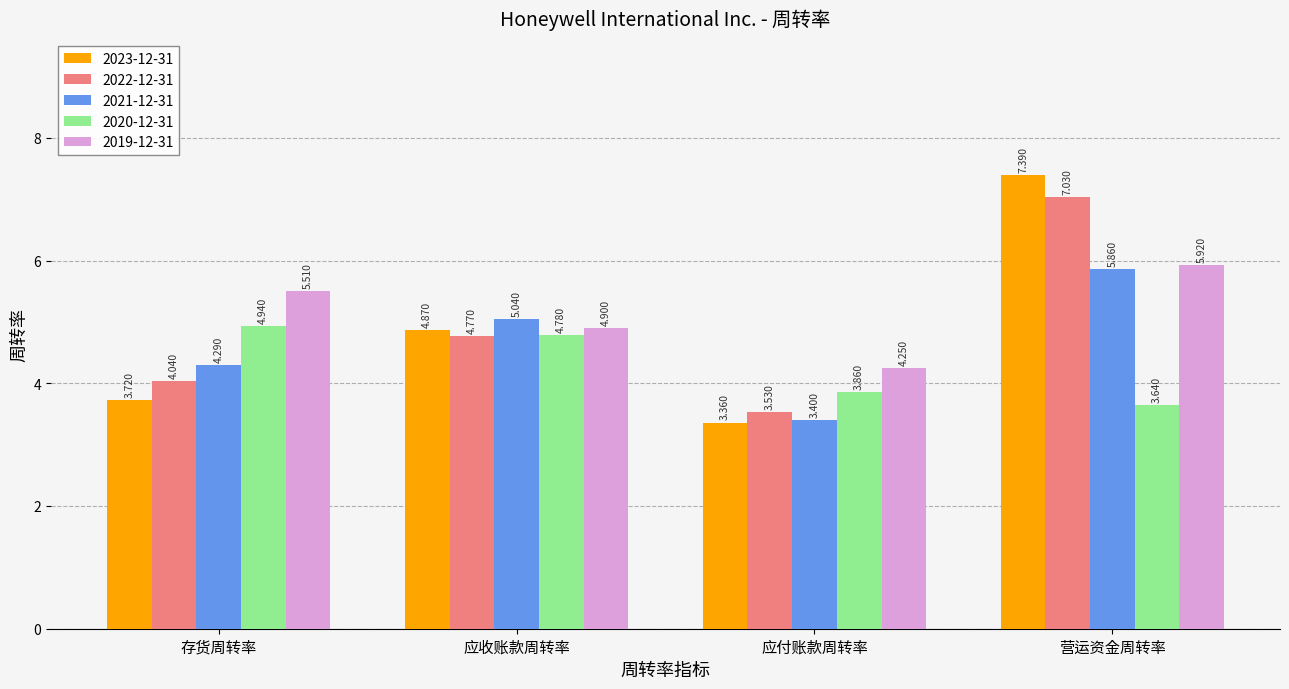

The 2019-12-31 series shows 5.5 at 存货周转率. True or false?

True